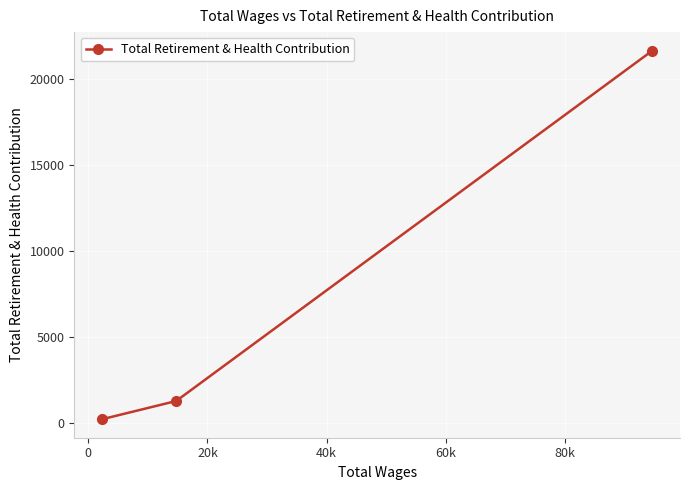

What is the difference between the maximum and minimum values?

21437